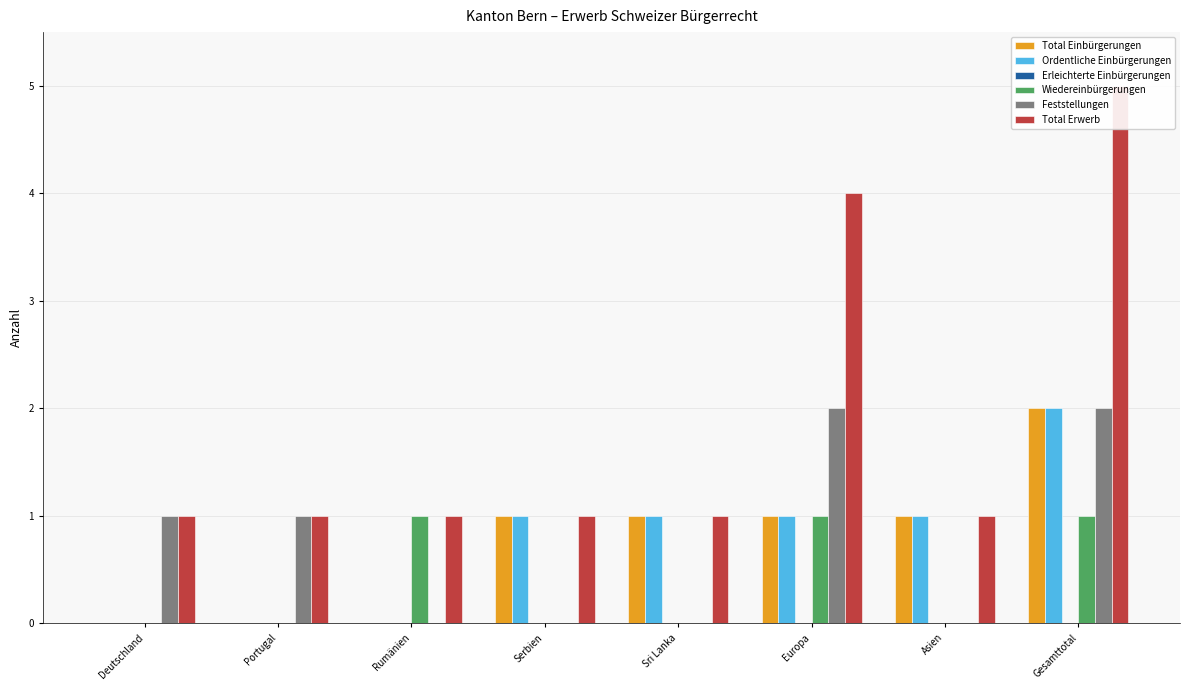

Between Europa and Gesamttotal, which series saw the biggest shift?

Total Einbürgerungen